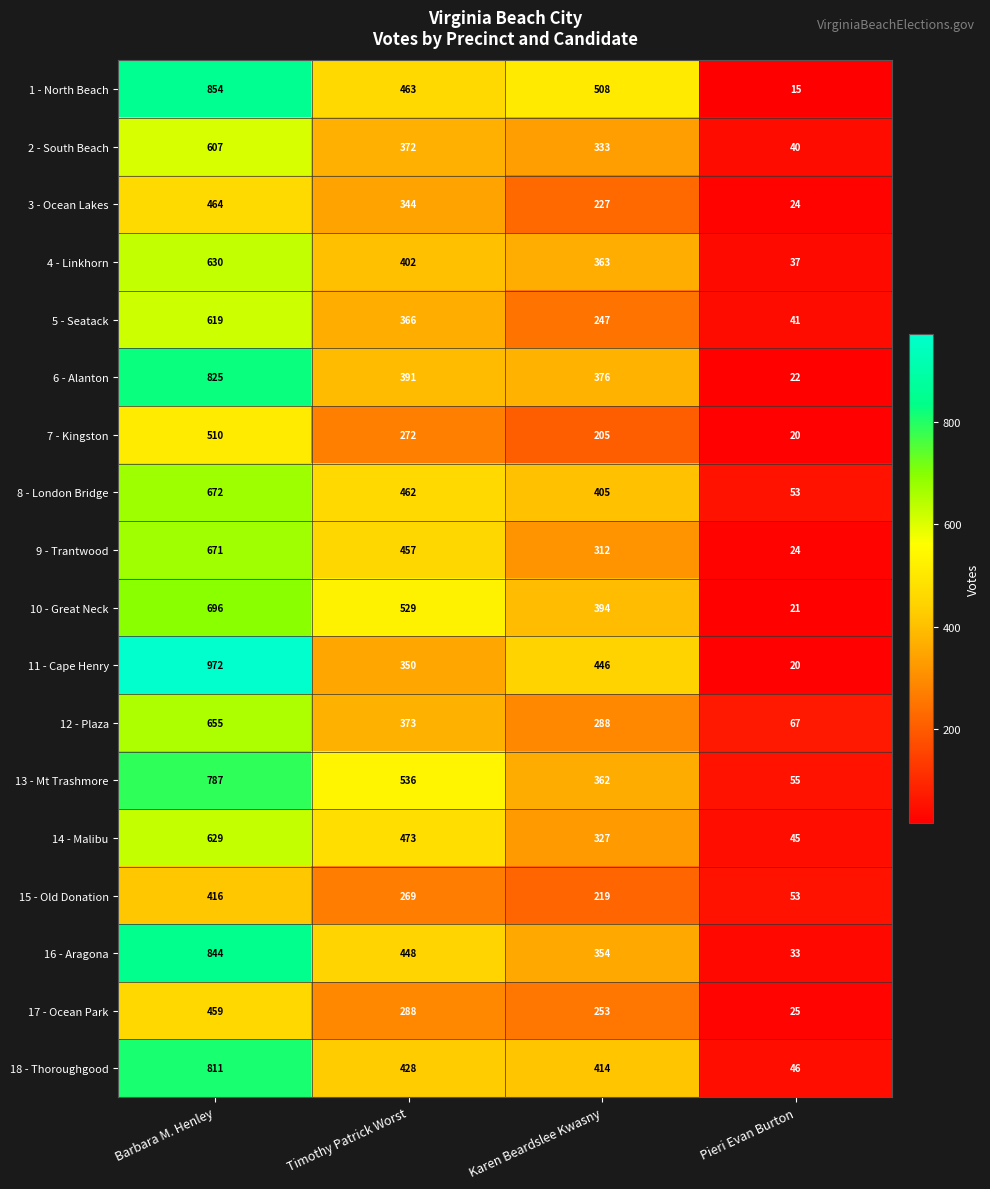

What is the sum of all 13 - Mt Trashmore values?

1740